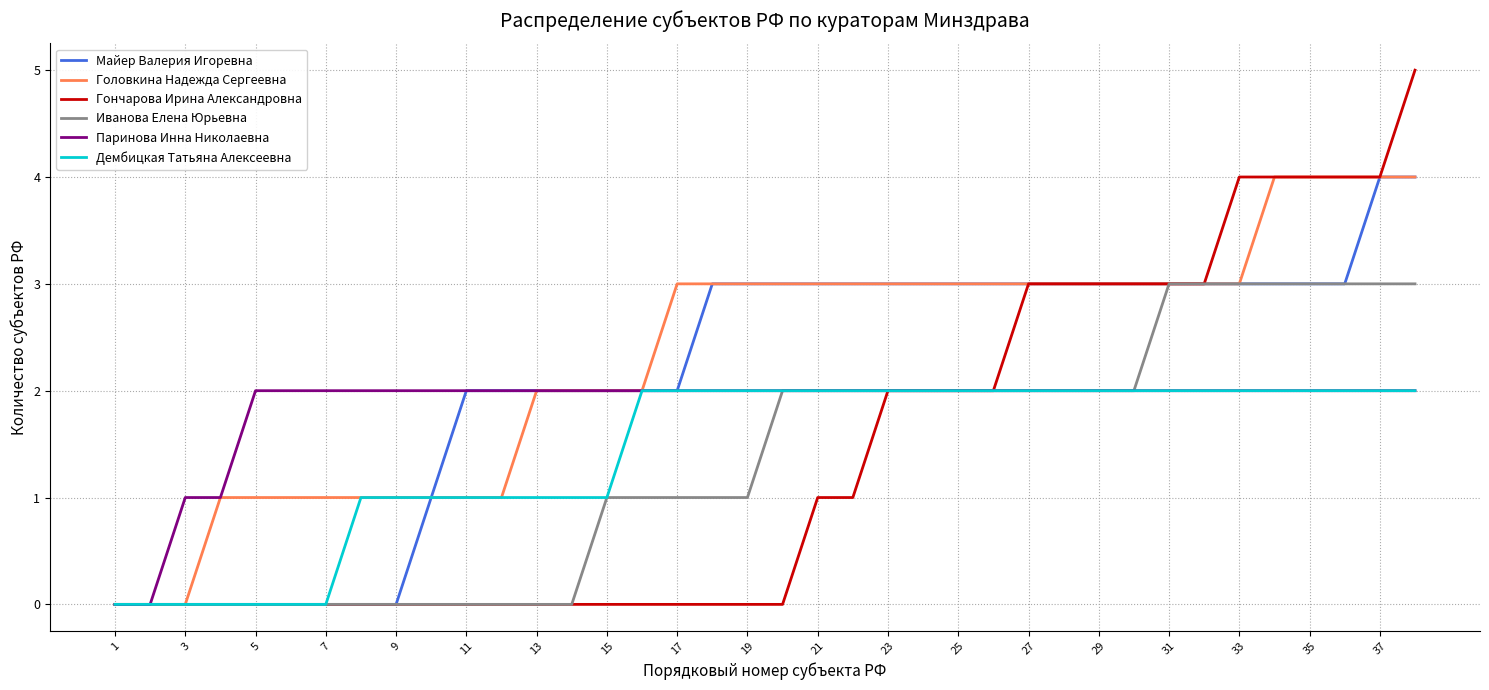

Which series has the largest total across all categories?

Головкина Надежда Сергеевна